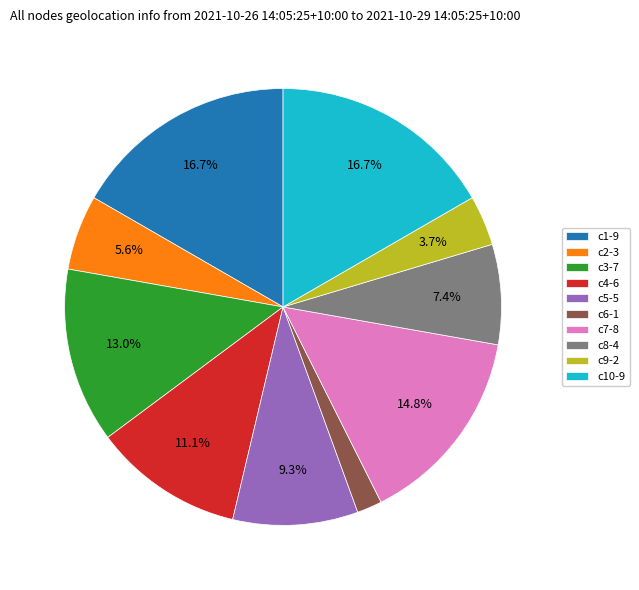

How many slices are in this pie chart?

10